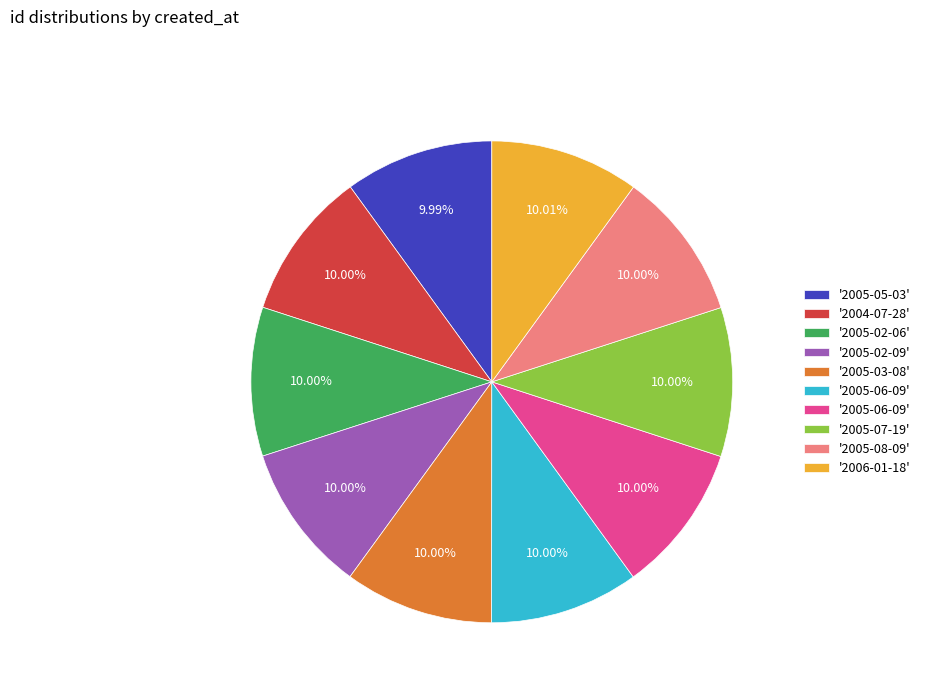

How many slices are in this pie chart?

10